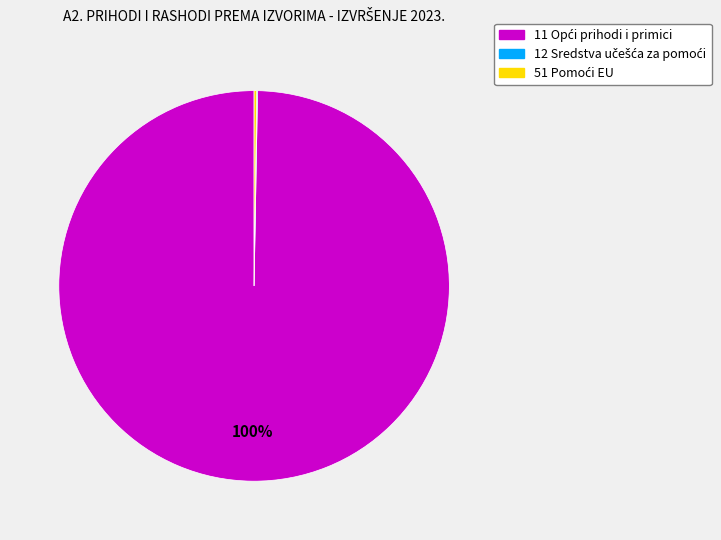

To the nearest percent, what is the difference between the largest and smallest slice percentages?

100%